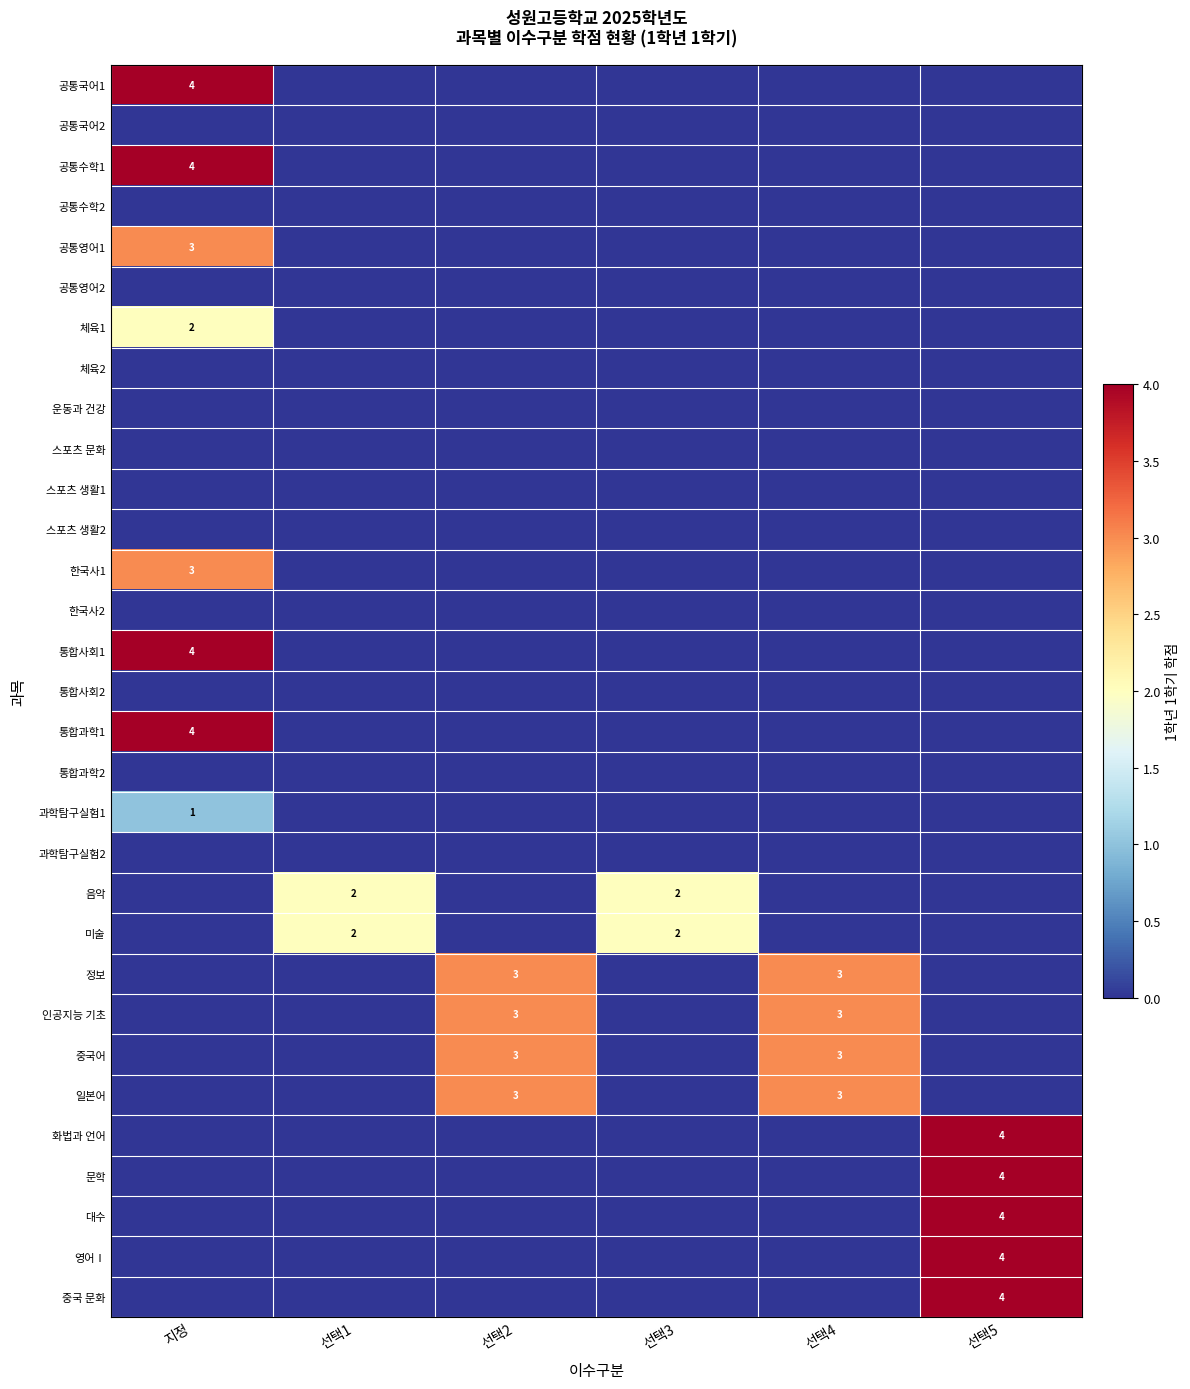

Between 지정 and 선택2, which is larger?

지정